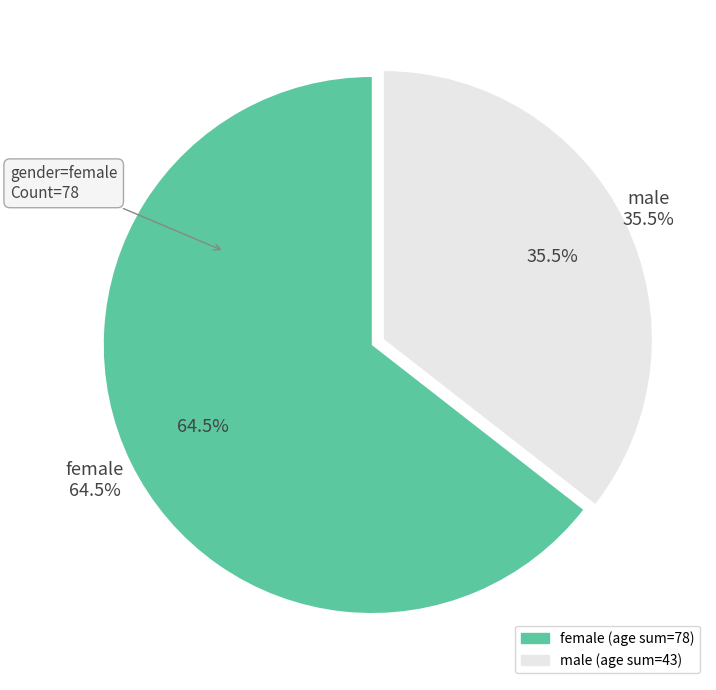

Is Madison (9) the majority of the pie?

No